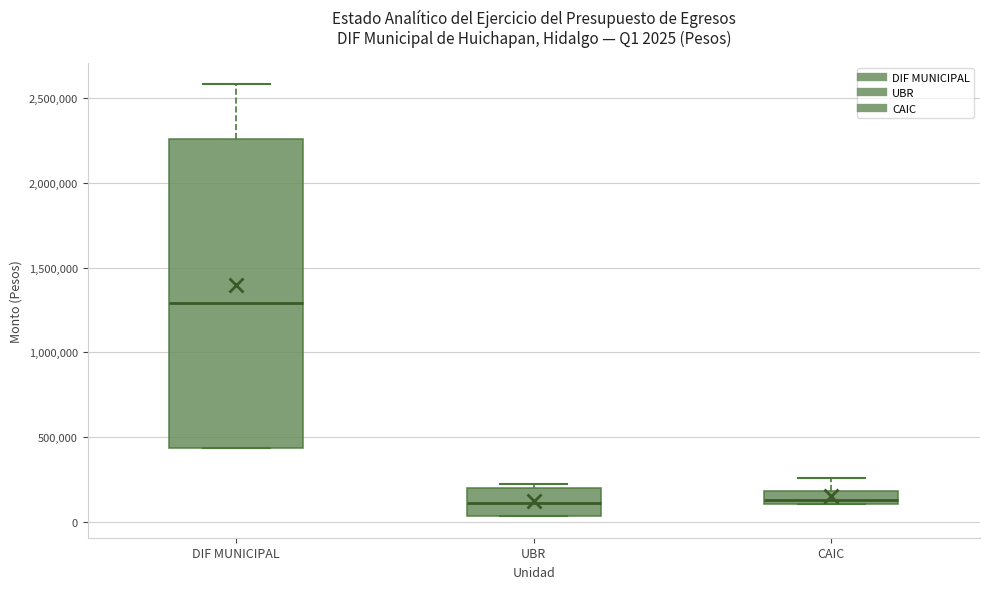

Which box is the tallest, from its lower edge to its upper edge?

DIF MUNICIPAL